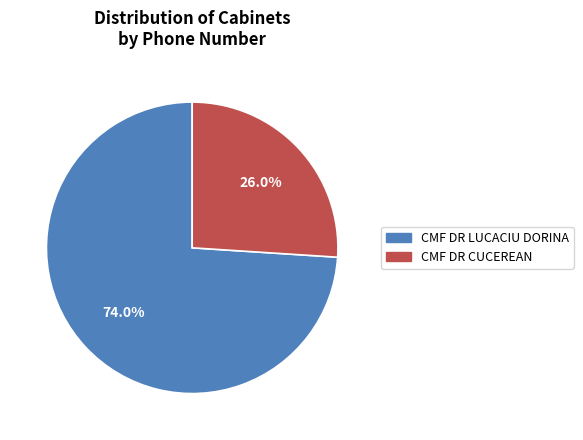

True or false: CMF DR LUCACIU DORINA accounts for 82% of the total.

False